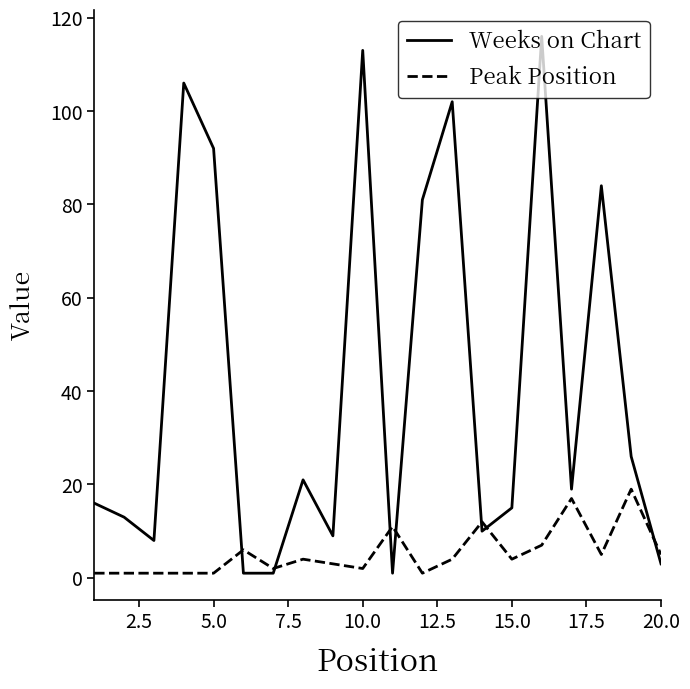

Which series has the widest spread of values?

Weeks on Chart